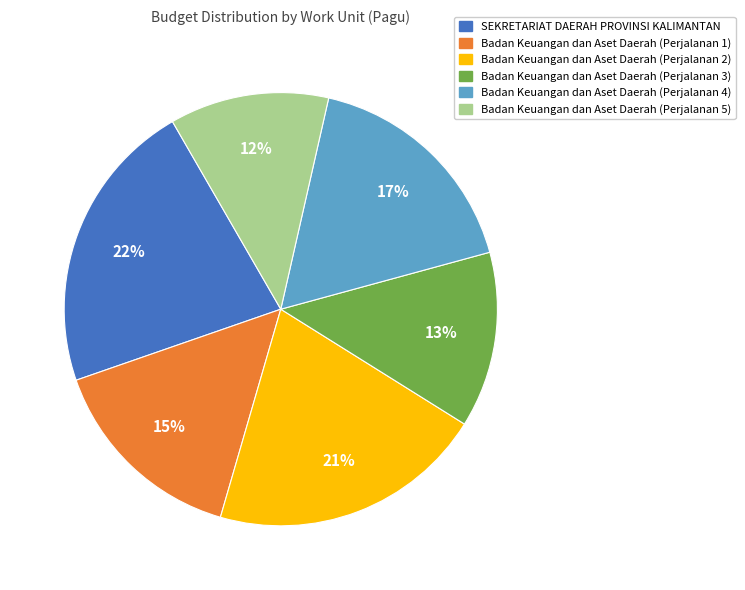

What is the smallest slice in the pie chart?

Badan Keuangan dan Aset Daerah (Perjalanan 5)